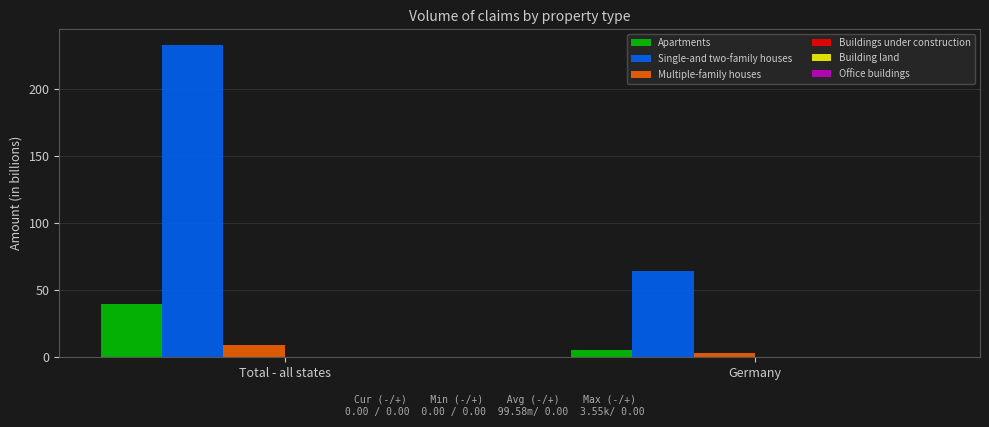

Are the bars grouped side by side (vs. stacked)?

Yes